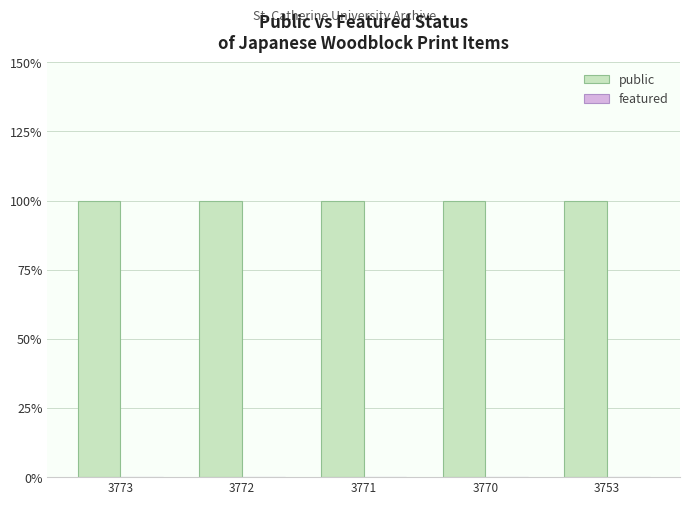

What is the total value across all series at 3773?

1